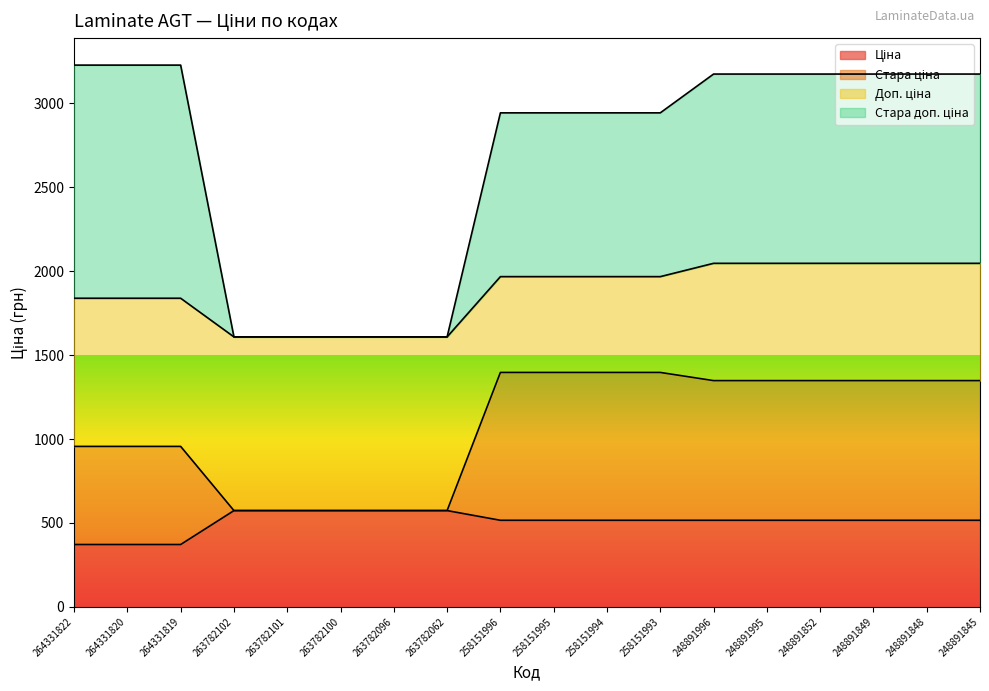

What is the difference between the Стара доп. ціна values at 263782062 and 258151994?

1335.3